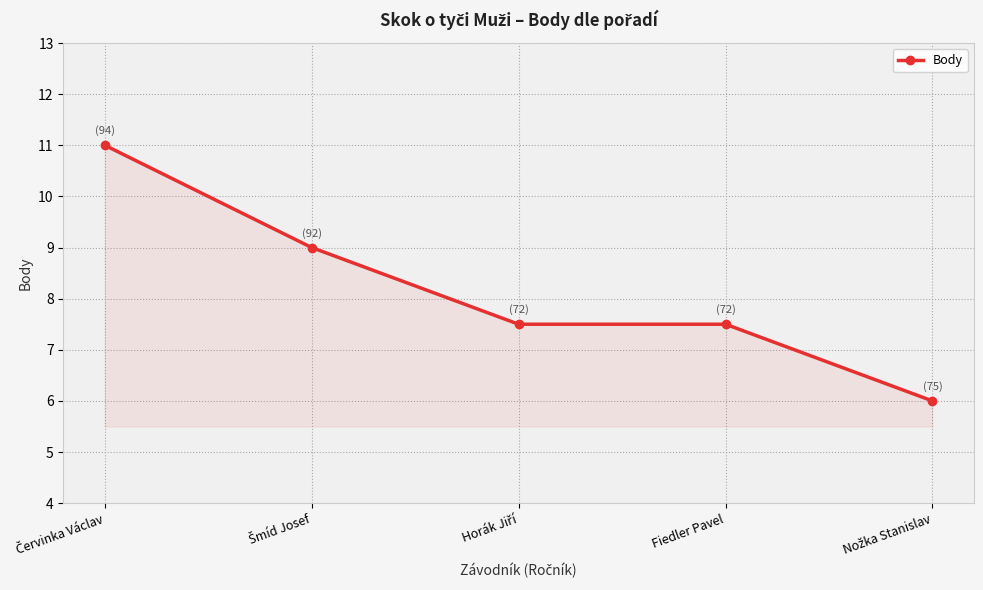

True or false: the data shows 7.5 at Fiedler Pavel.

True